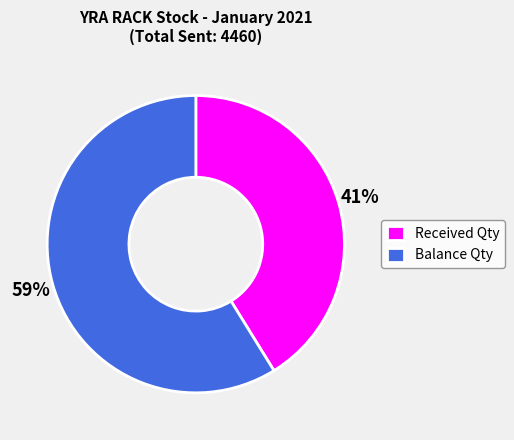

Count the number of slices in the pie.

2